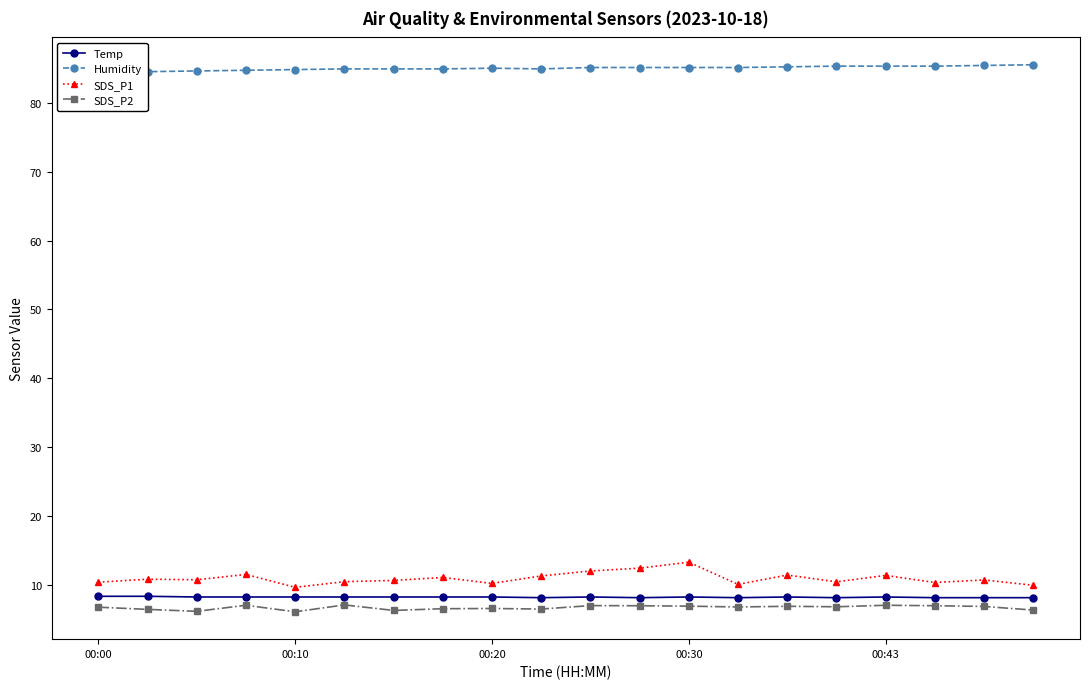

True or false: SDS_P2 and Humidity intersect in this chart.

False